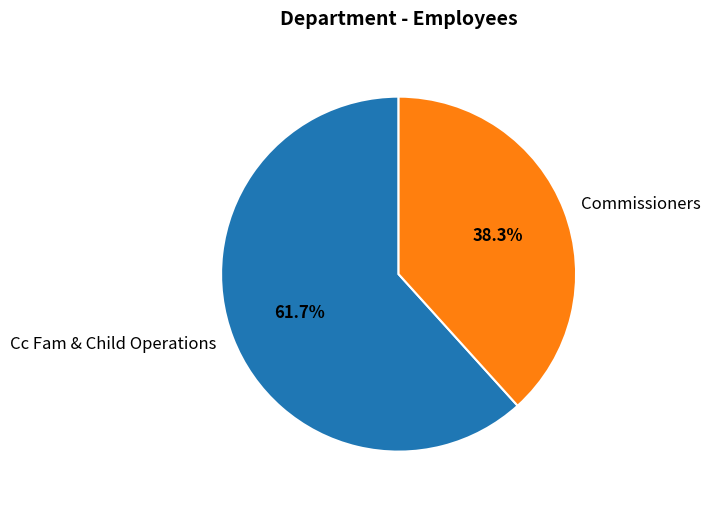

Which has a higher value, Commissioners or Cc Fam & Child Operations?

Cc Fam & Child Operations